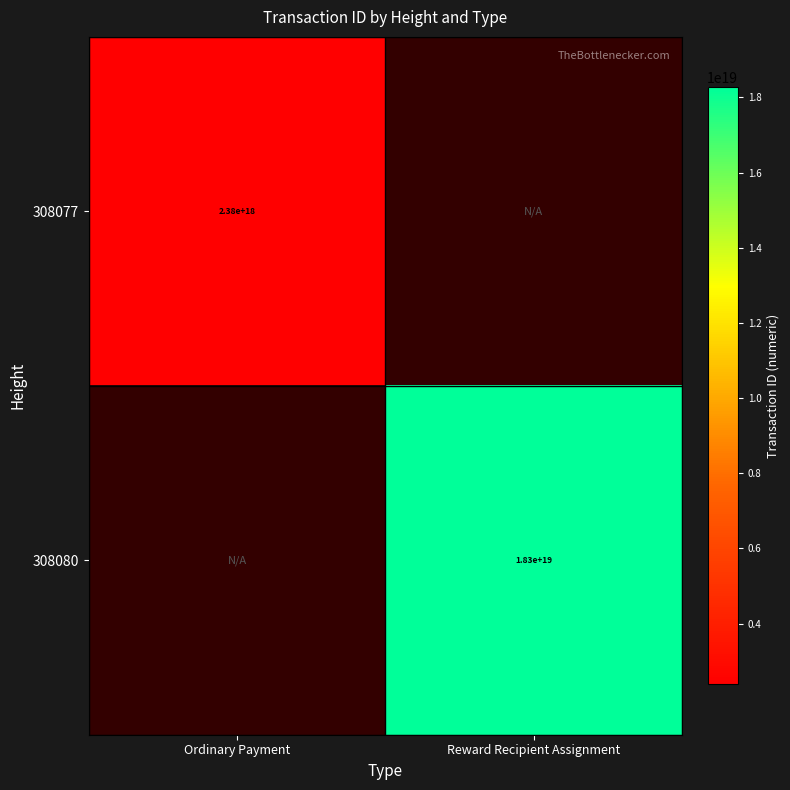

Is it true that 308077 equals 3665632517517779456 at Ordinary Payment?

False